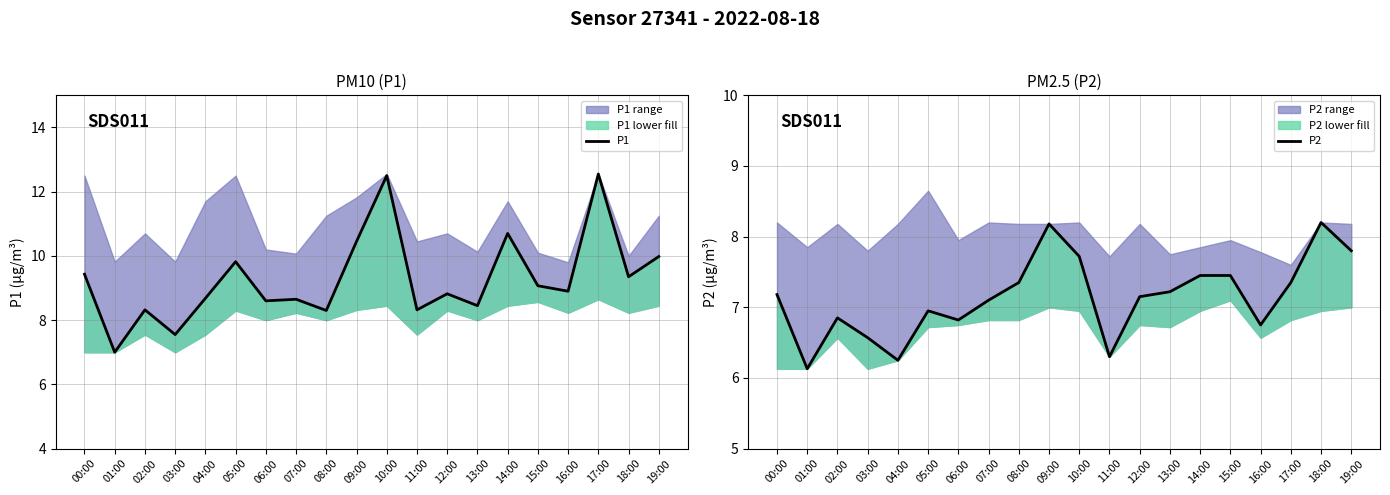

What is the label of the 16th point from the right?

04:00